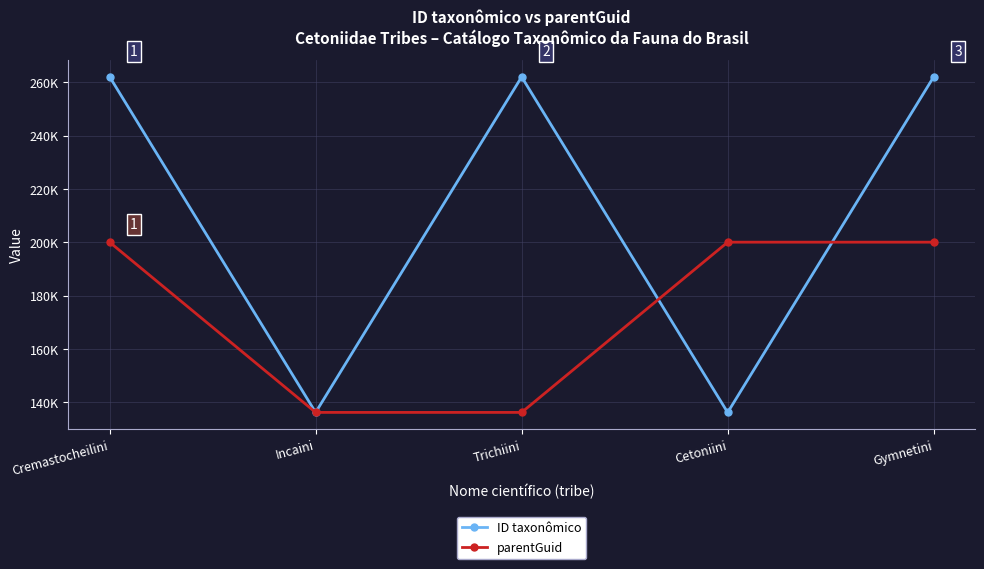

Is it true that parentGuid equals 200064 at Gymnetini?

True